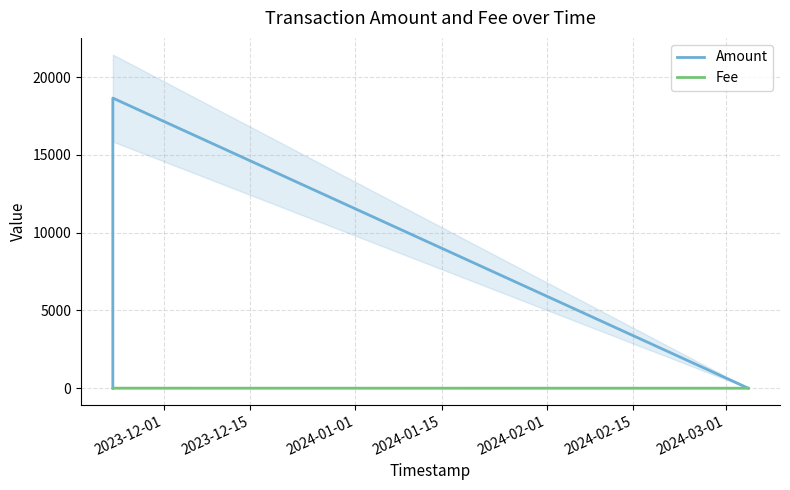

True or false: Fee and Amount cross at least once.

True